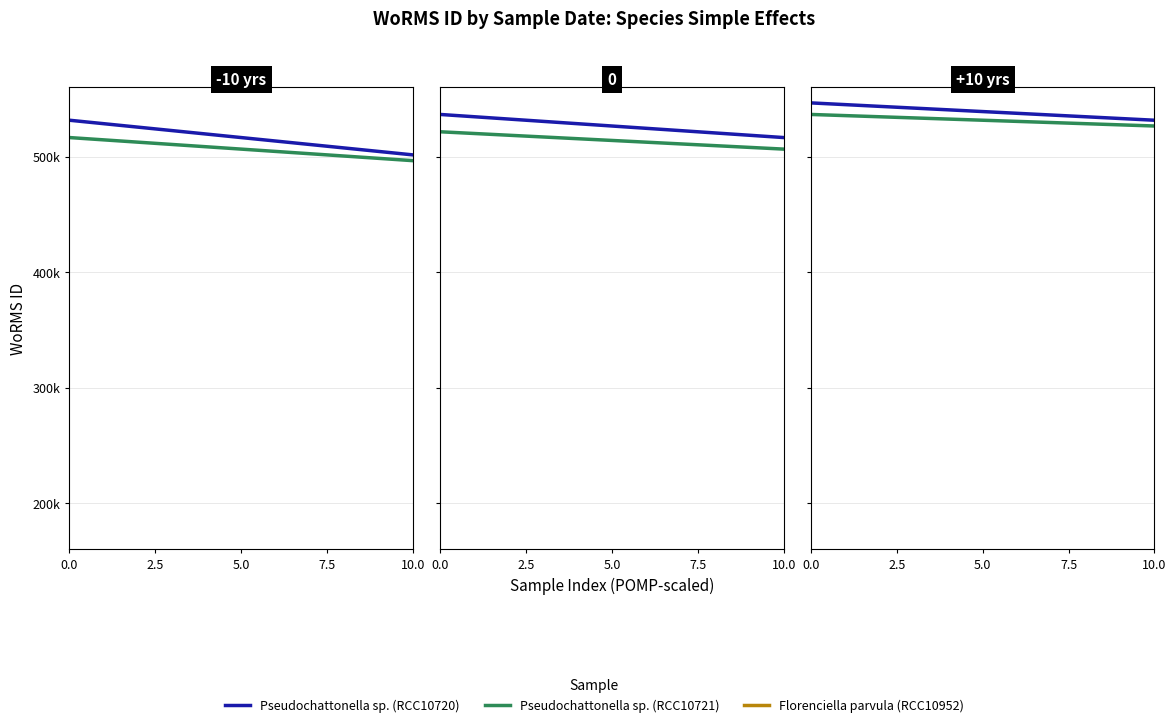

At 2022-05-21, list the series in order from largest to smallest.

Pseudochattonella sp. (RCC10720), Pseudochattonella sp. (RCC10721), Florenciella parvula (RCC10952)